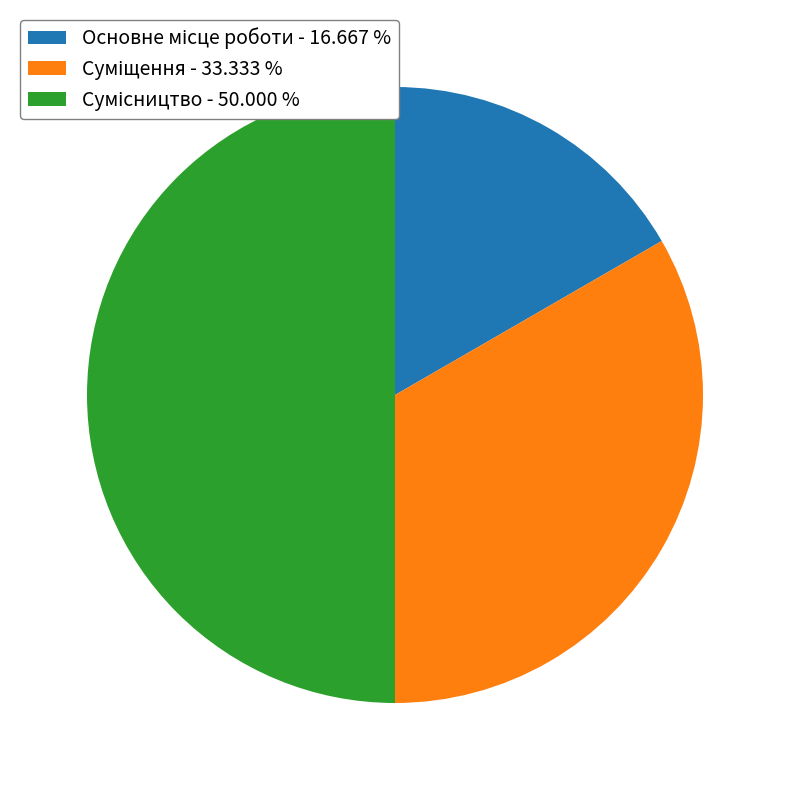

To the nearest percent, what percentage of the pie is Основне місце роботи?

17%